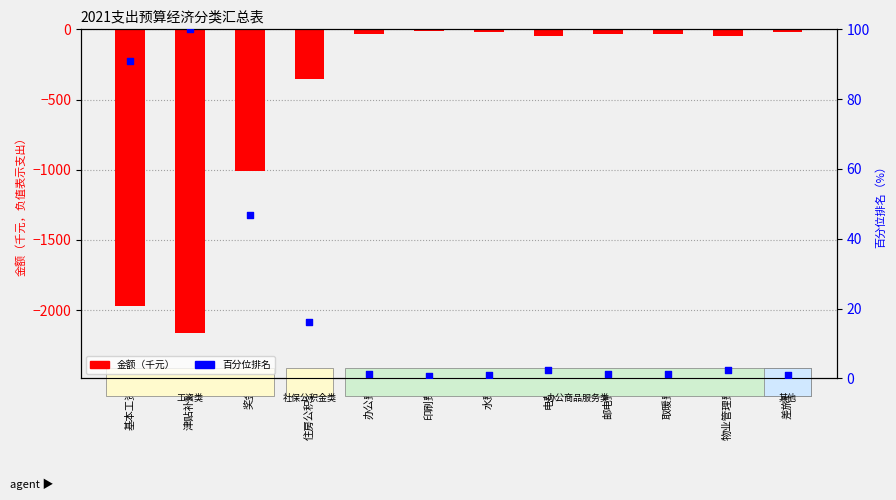

Which series reaches the minimum Y coordinate?

金额（千元）